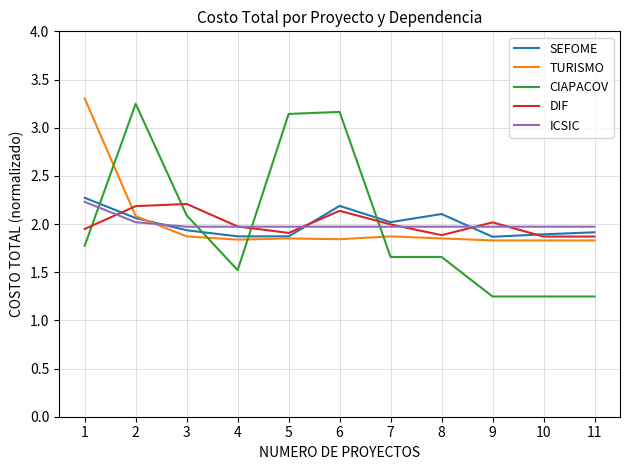

The value of DIF at 10 is 1.9. True or false?

True